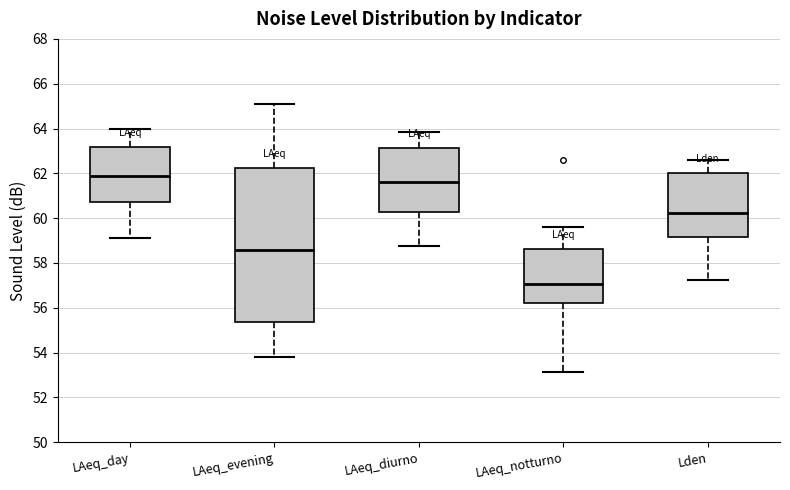

Reading left to right, read every box against the y-axis: the position of its median line, the range the box covers, and the ends of its whiskers. The values are not printed on the chart, so give them approximately, as read against the axis.

LAeq_day: median 61.8, box 60.8 to 63.2, whiskers 59.2 to 64.0
LAeq_evening: median 58.6, box 55.4 to 62.2, whiskers 53.8 to 65.2
LAeq_diurno: median 61.6, box 60.2 to 63.2, whiskers 58.8 to 63.8
LAeq_notturno: median 57.0, box 56.2 to 58.6, whiskers 53.2 to 59.6
Lden: median 60.2, box 59.2 to 62.0, whiskers 57.2 to 62.6